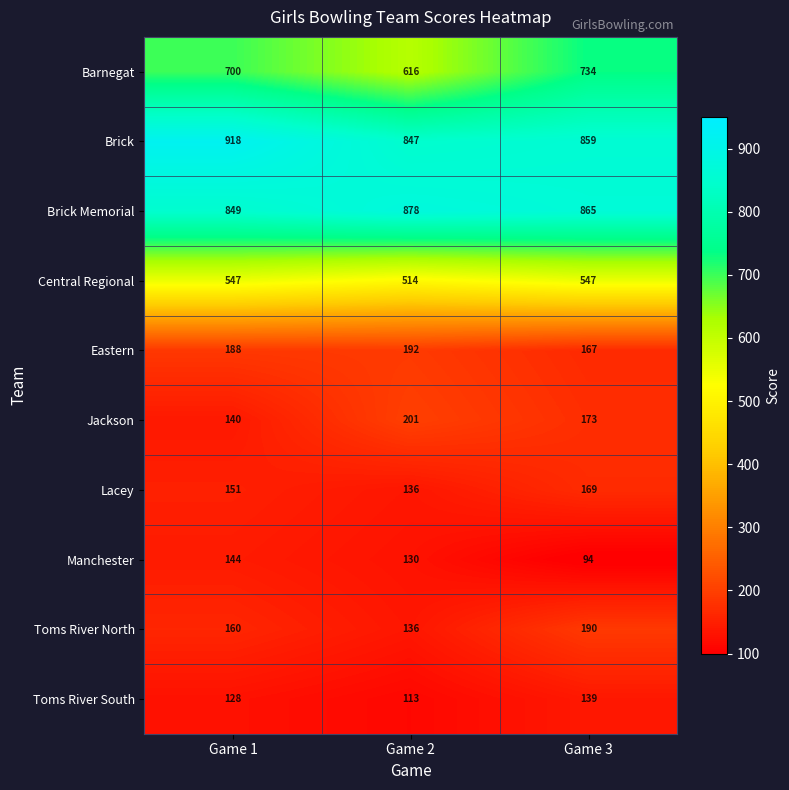

What is the total value across all series at Game 3?

3937